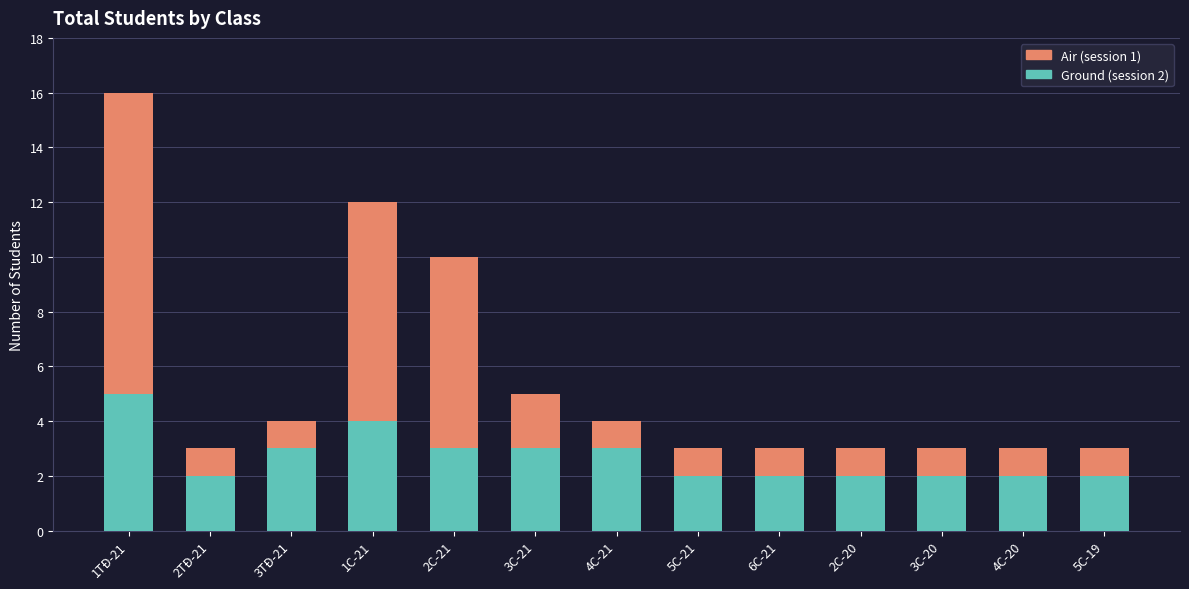

At which category is the sum across all series the highest?

1TĐ-21